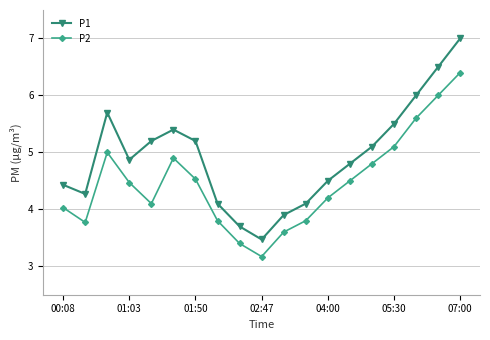

Which series has the widest spread of values?

P1